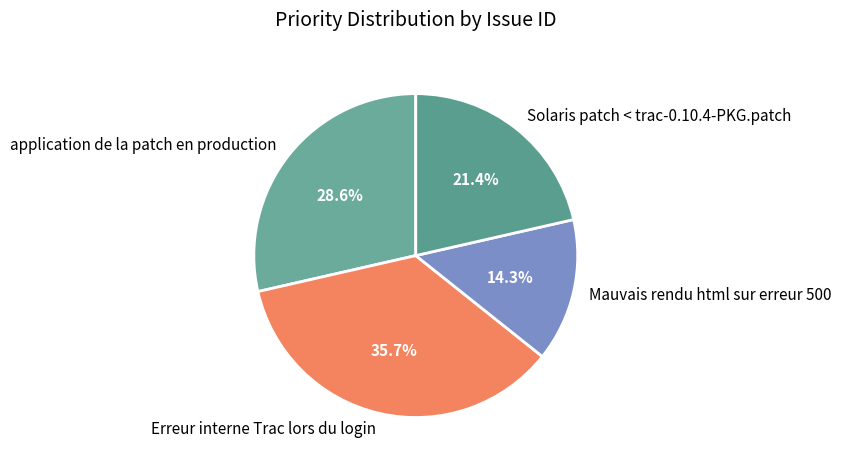

How many slices are in this pie chart?

4